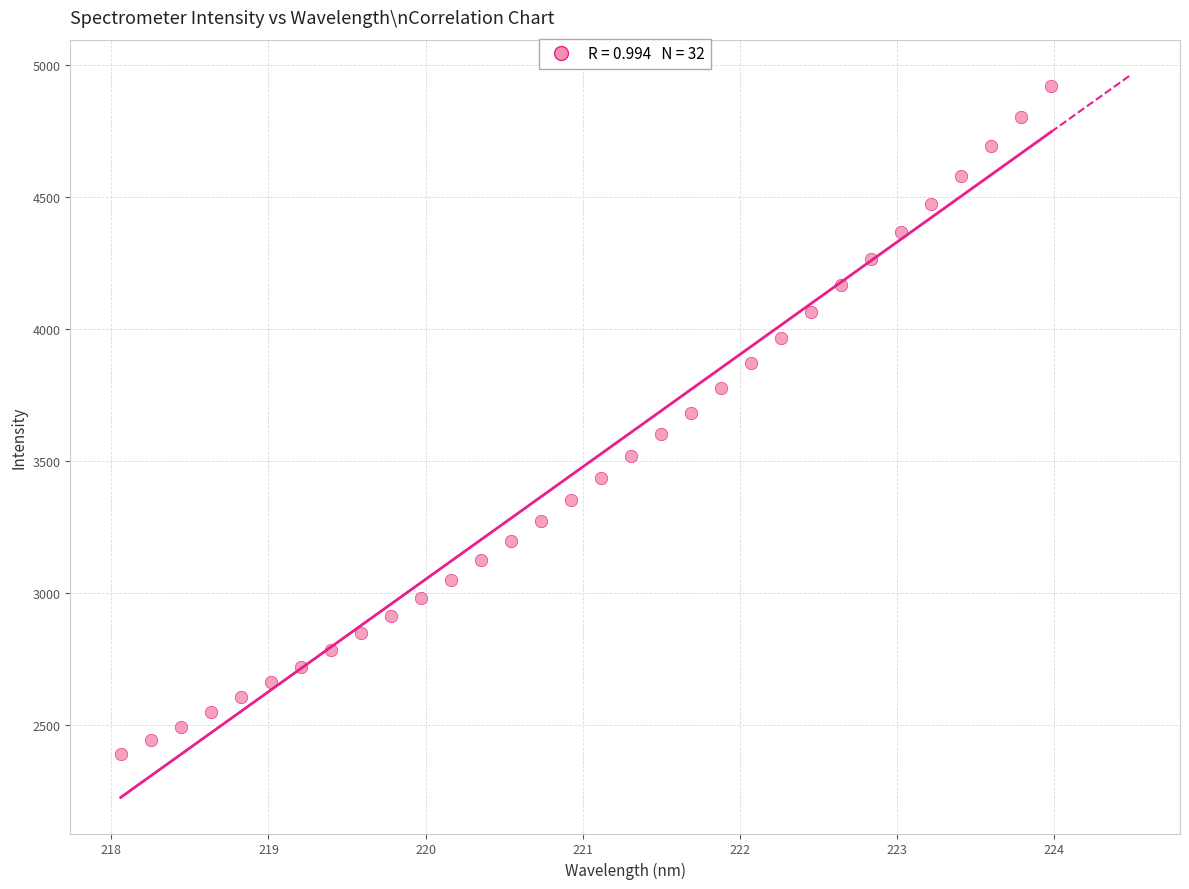

What is the range of X values (max minus min)?

5.9